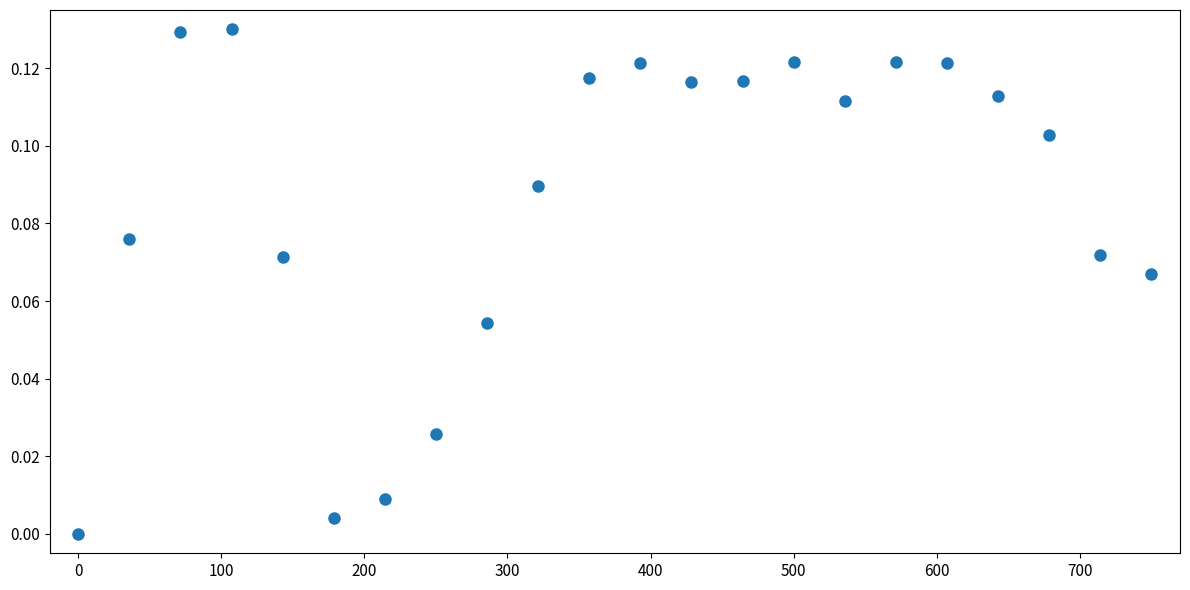

What is the range of X values (max minus min)?

750.0